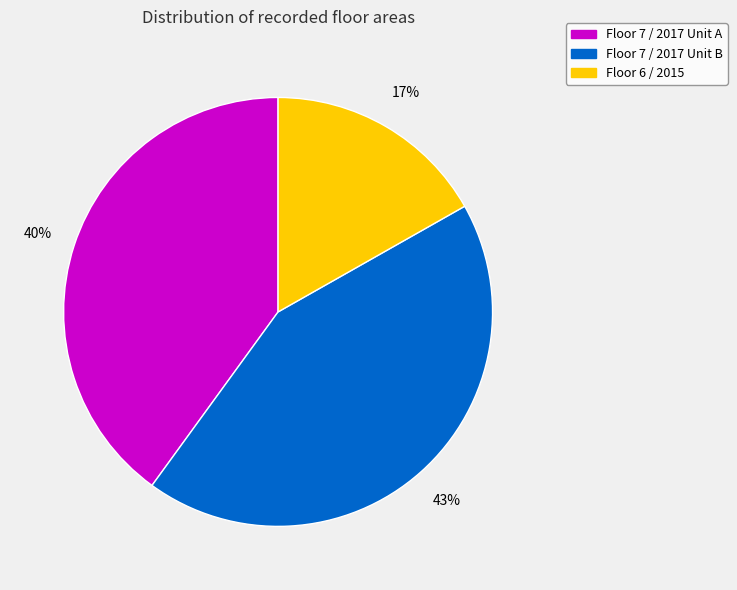

To the nearest percent, what is the difference between the largest and smallest slice percentages?

26%